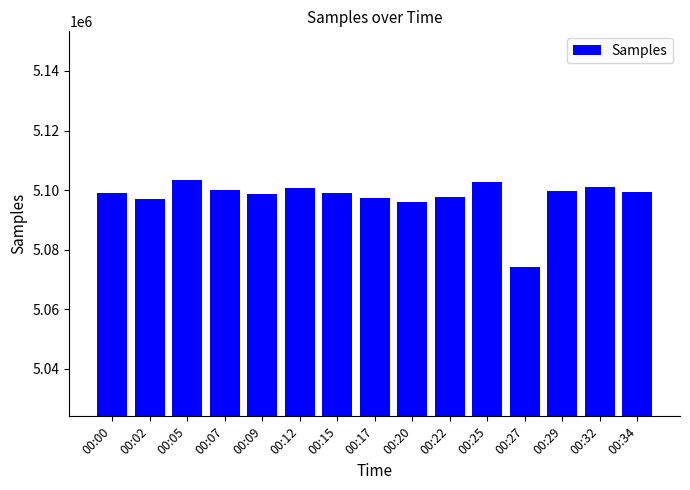

What is the minimum value shown in the chart?

5074082